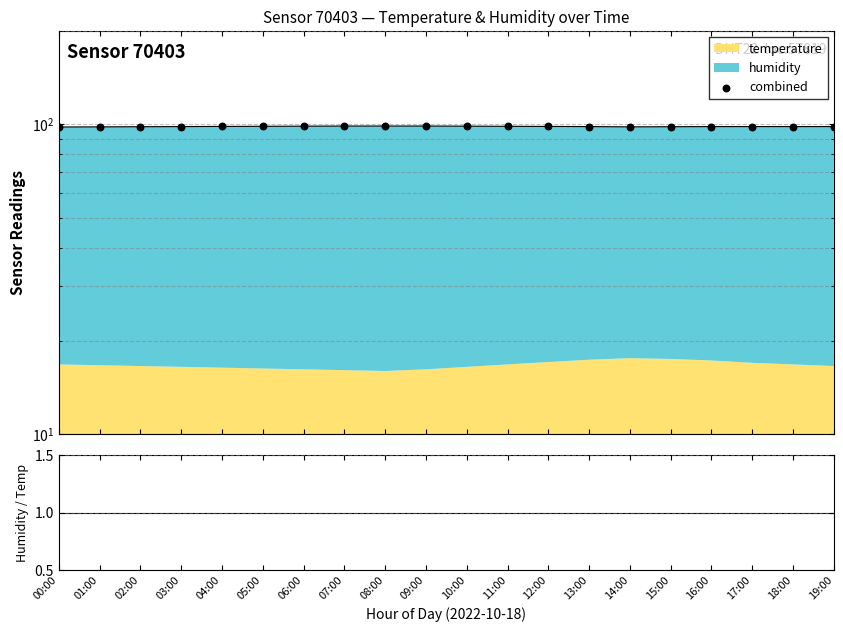

Is the value of combined at 00:00 greater than the value of humidity / temperature at 13:00?

Yes